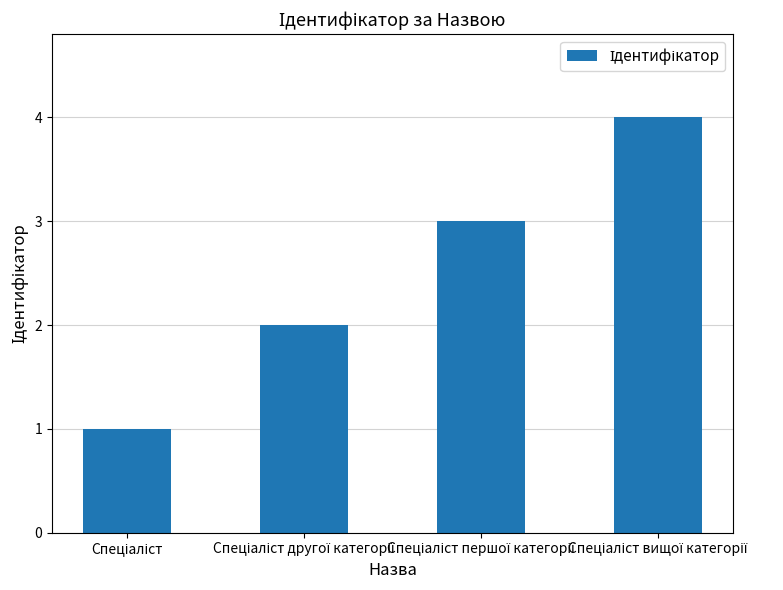

What is the maximum value shown in the chart?

4